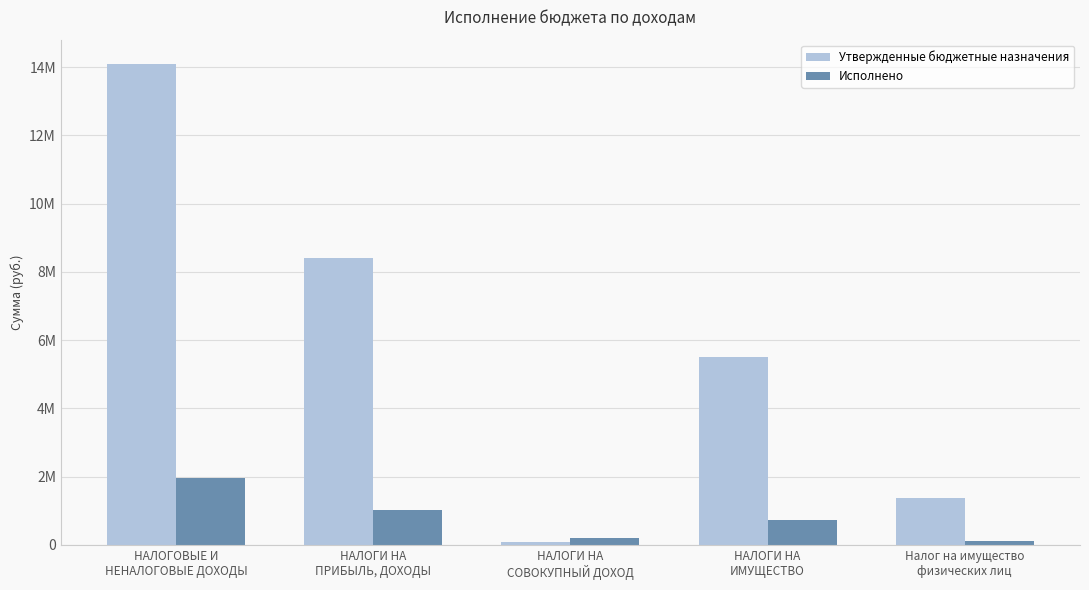

At how many categories does at least one series exceed 1379833?

3